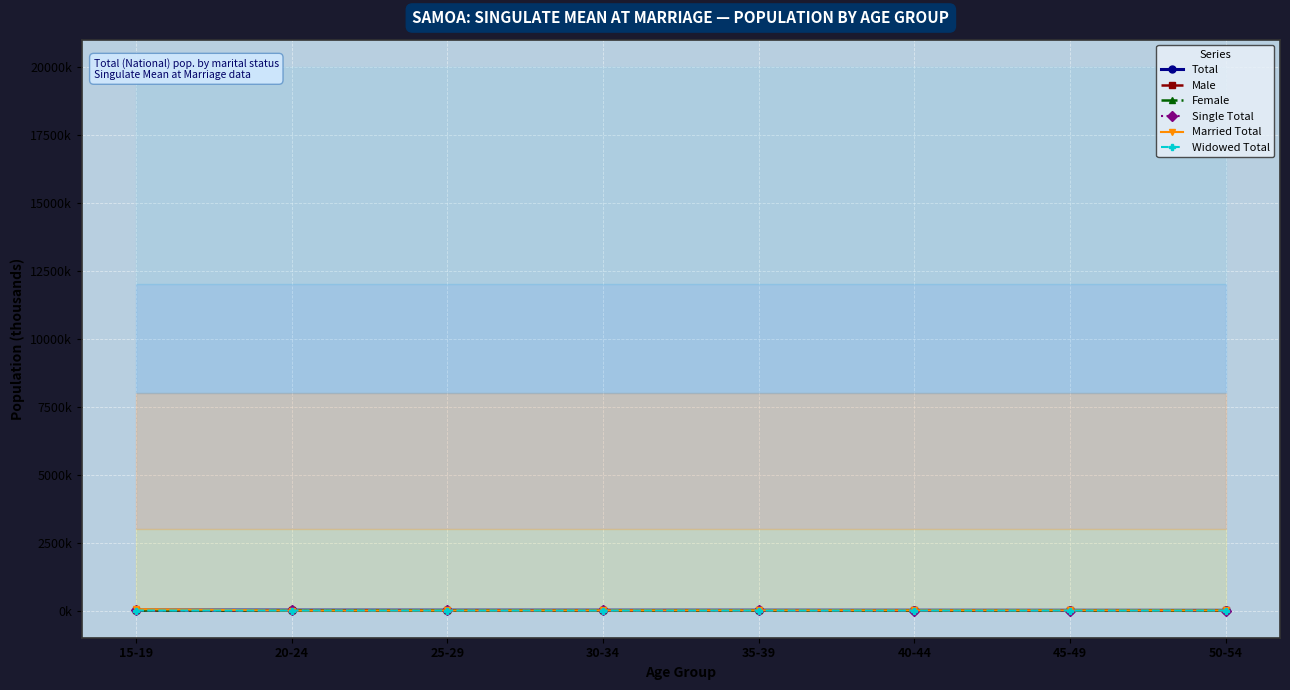

Rank the series at 45-49 from lowest to highest value.

Widowed Total, Single Total, Female, Male, Married Total, Total